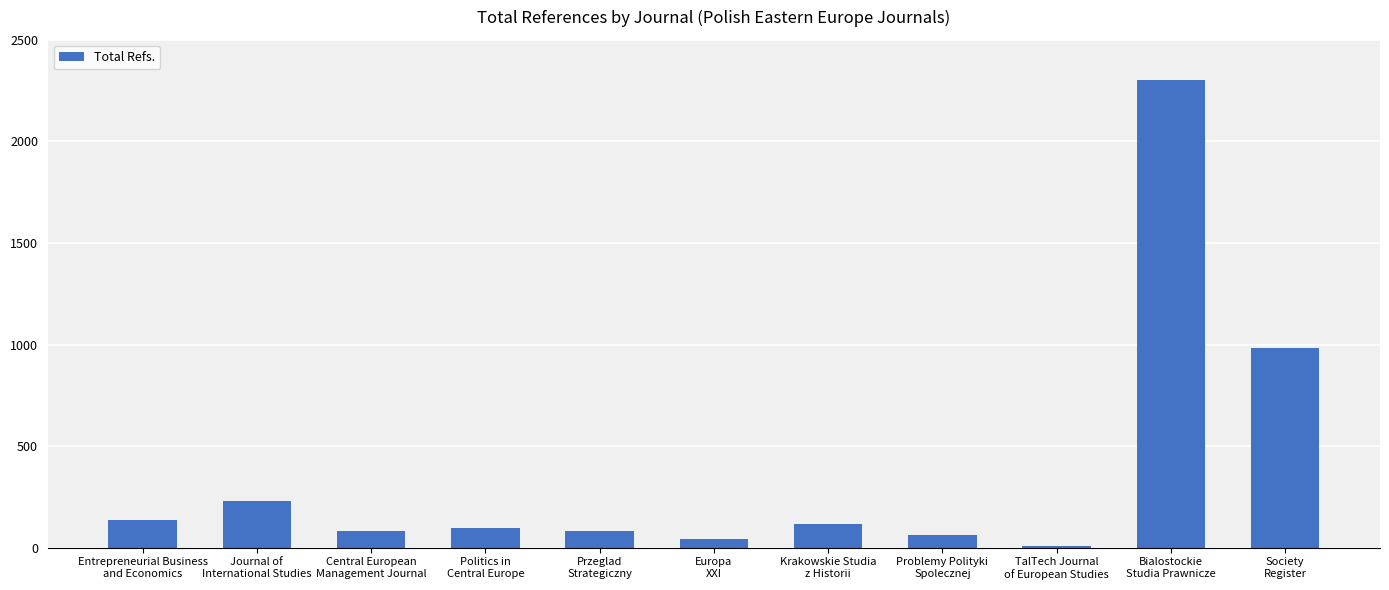

What value does the data have at Entrepreneurial Business
and Economics, to the nearest 50?

150